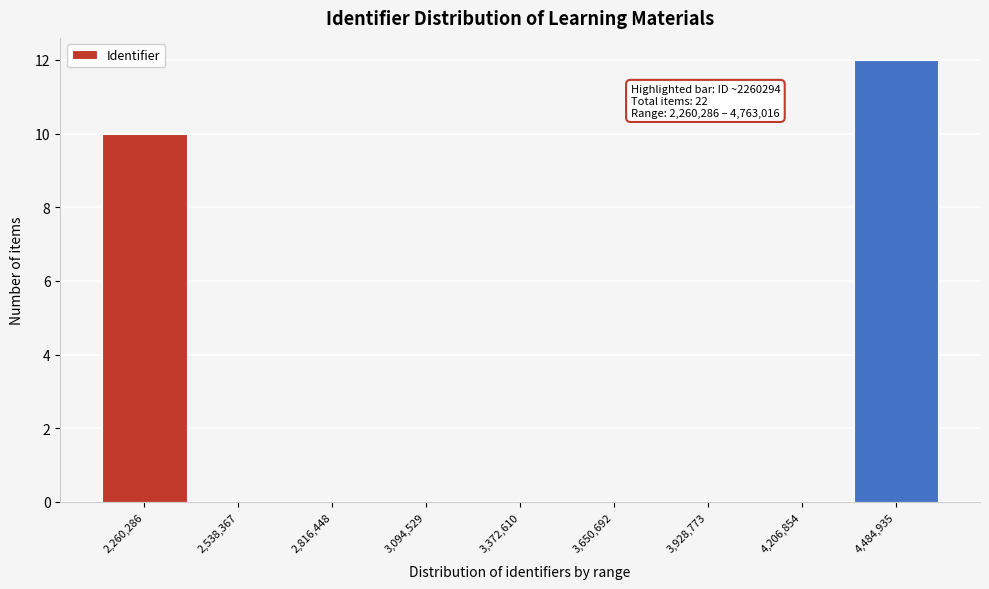

Reading left to right, transcribe all the data shown in this chart.

2,260,286=10	2,538,367=0	2,816,448=0	3,094,529=0	3,372,610=0	3,650,692=0	3,928,773=0	4,206,854=0	4,484,935=12